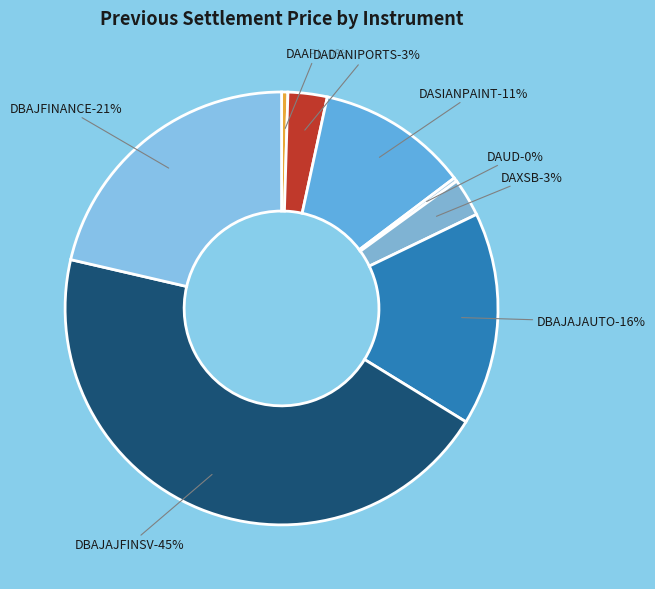

To the nearest percent, what is the difference between the DBAJFINANCE and DAAPL slice percentages?

21%